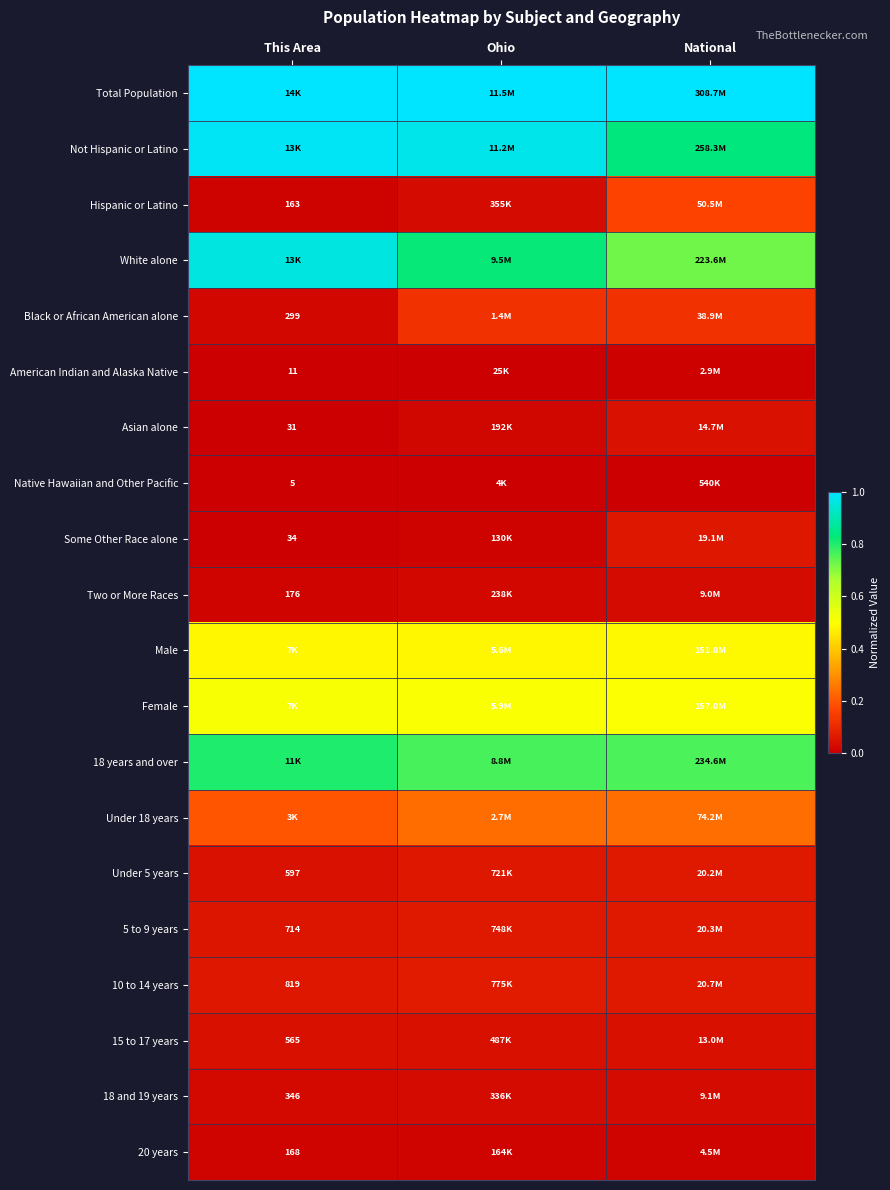

Which series has the largest total across all categories?

Total Population